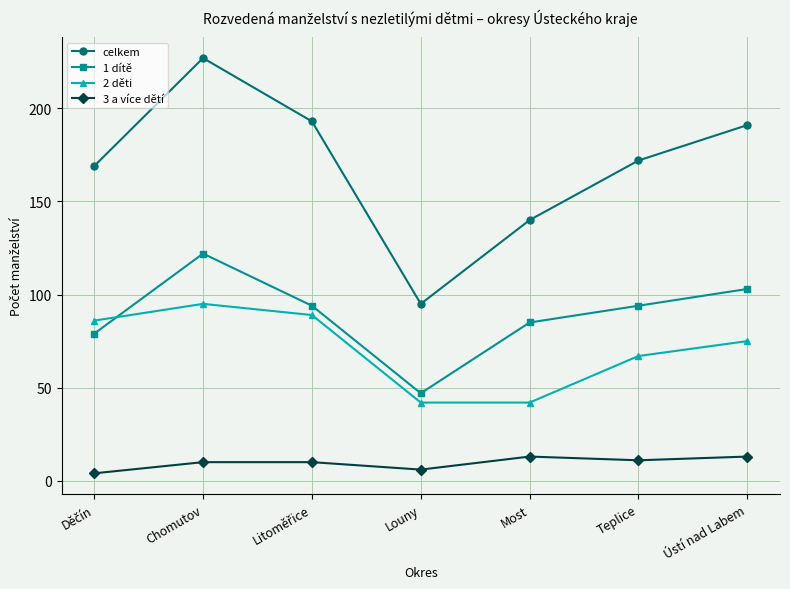

Which label corresponds to the largest value in the chart?

Chomutov